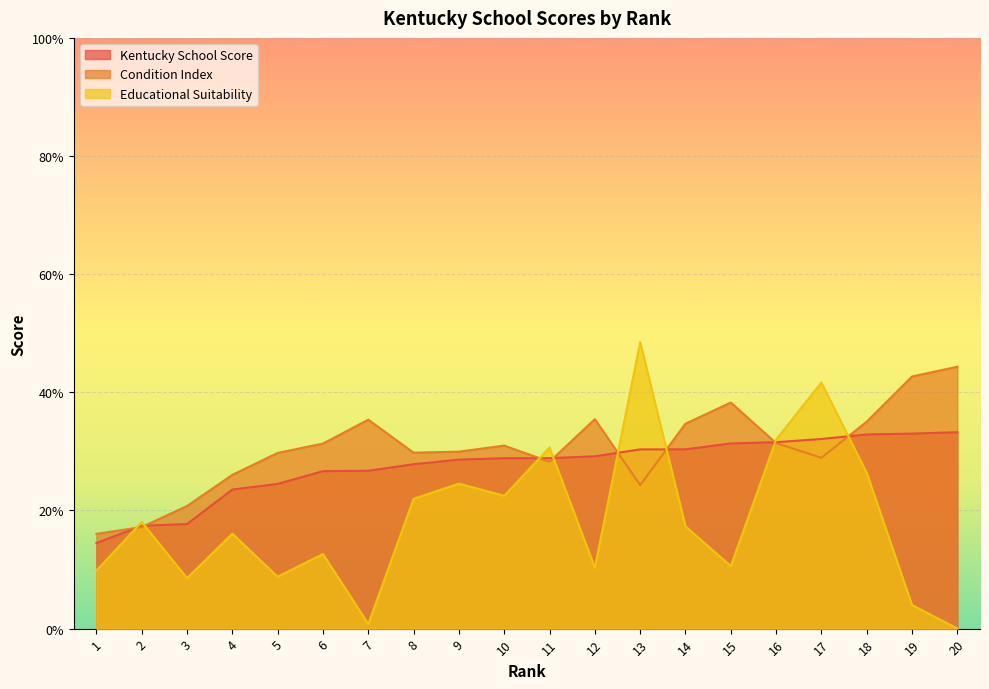

Reading left to right, list all the values displayed in this chart.

Kentucky School Score: 1=0.1	2=0.2	3=0.2	4=0.2	5=0.2	6=0.3	7=0.3	8=0.3	9=0.3	10=0.3	11=0.3	12=0.3	13=0.3	14=0.3	15=0.3	16=0.3	17=0.3	18=0.3	19=0.3	20=0.3
Condition Index: 1=0.2	2=0.2	3=0.2	4=0.3	5=0.3	6=0.3	7=0.4	8=0.3	9=0.3	10=0.3	11=0.3	12=0.4	13=0.2	14=0.3	15=0.4	16=0.3	17=0.3	18=0.4	19=0.4	20=0.4
Educational Suitability: 1=0.1	2=0.2	3=0.1	4=0.2	5=0.1	6=0.1	7=0.0	8=0.2	9=0.2	10=0.2	11=0.3	12=0.1	13=0.5	14=0.2	15=0.1	16=0.3	17=0.4	18=0.3	19=0.0	20=0.0